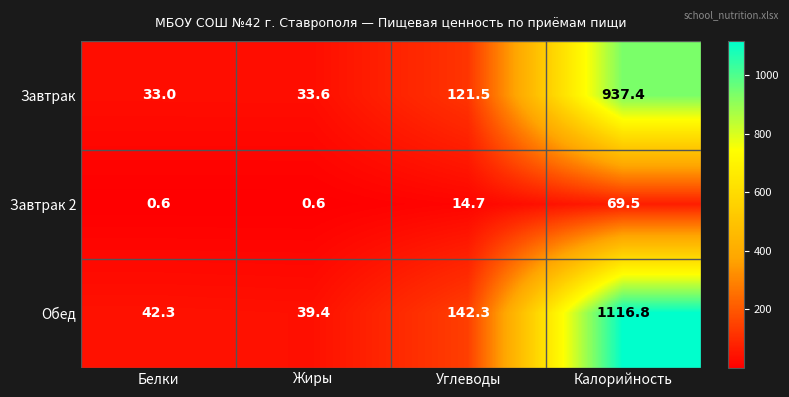

Reading right to left, transcribe all the data shown in this chart.

Завтрак: 937.4	121.5	33.6	33.0
Завтрак 2: 69.5	14.7	0.6	0.6
Обед: 1116.8	142.3	39.4	42.3